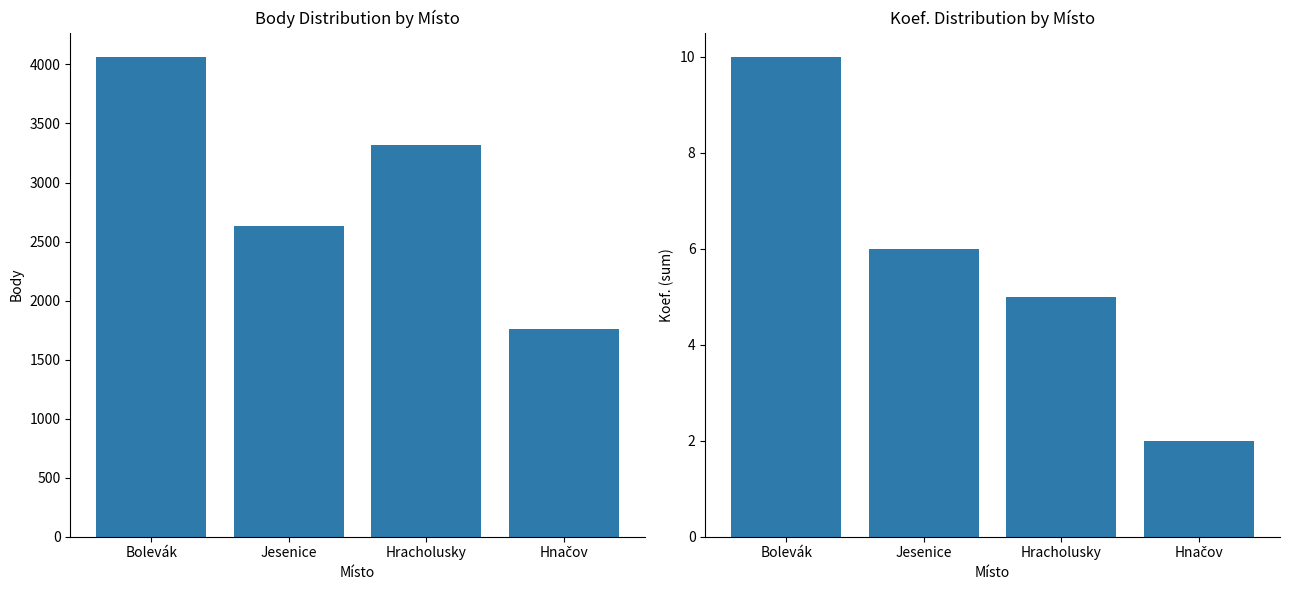

At which label is Koef. (sum) closest to 6?

Jesenice